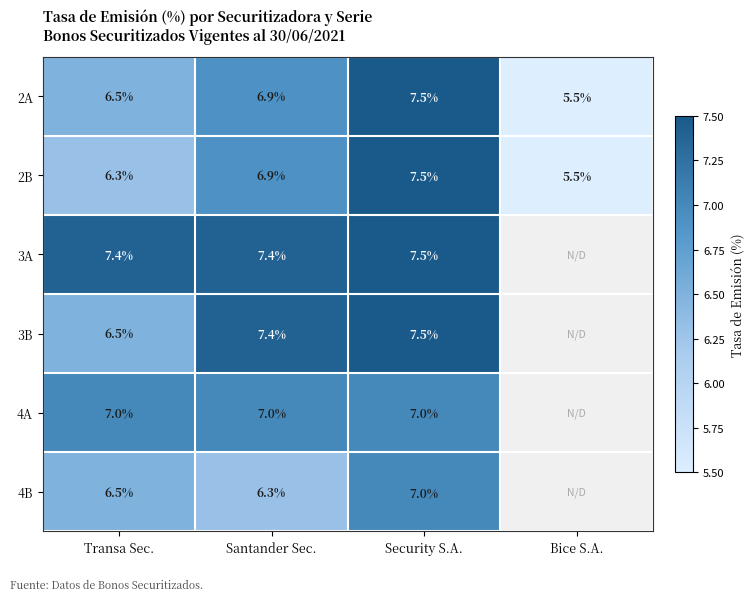

The 3A series shows 7.5 at Security S.A.. True or false?

True